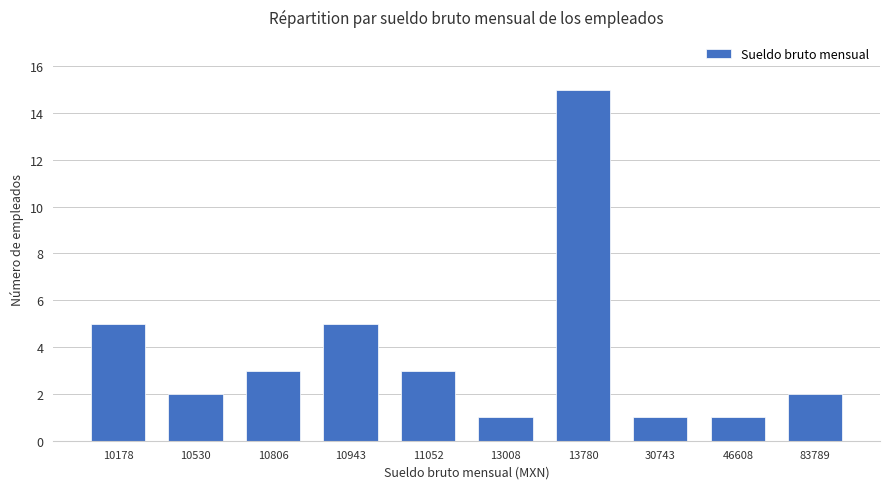

What is the average value?

4